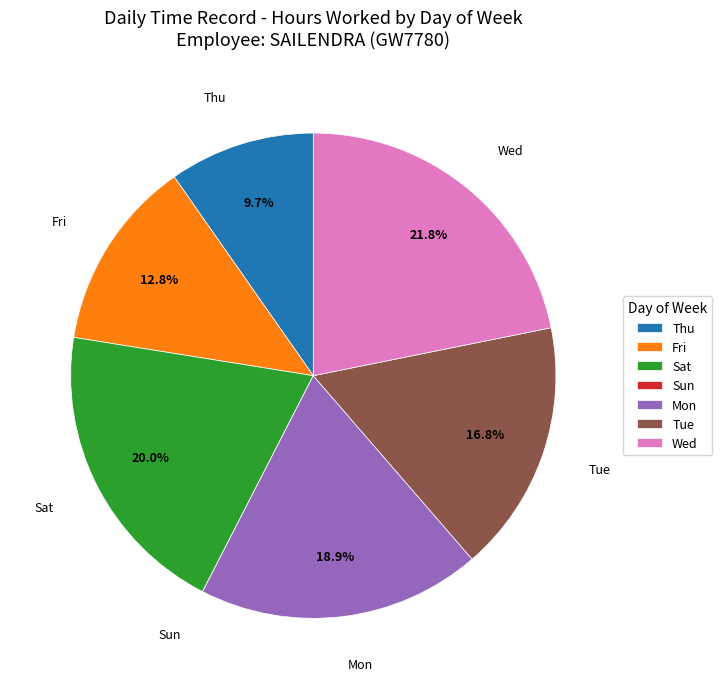

What is the total percentage of Wed and Tue?

38.6%